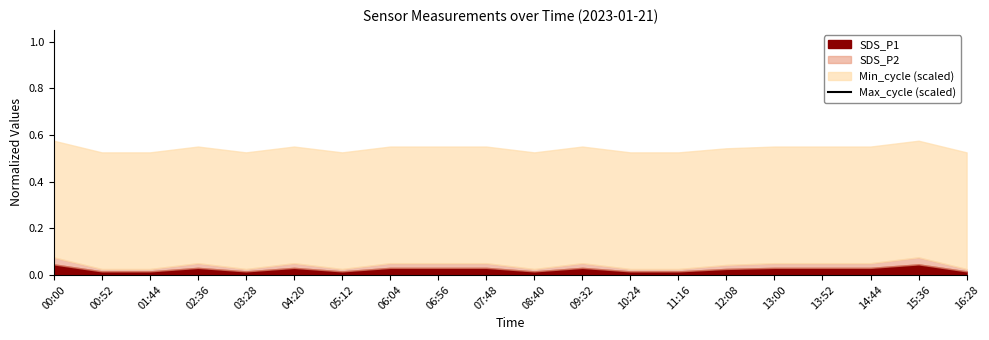

Which category has the highest value across all series?

00:00